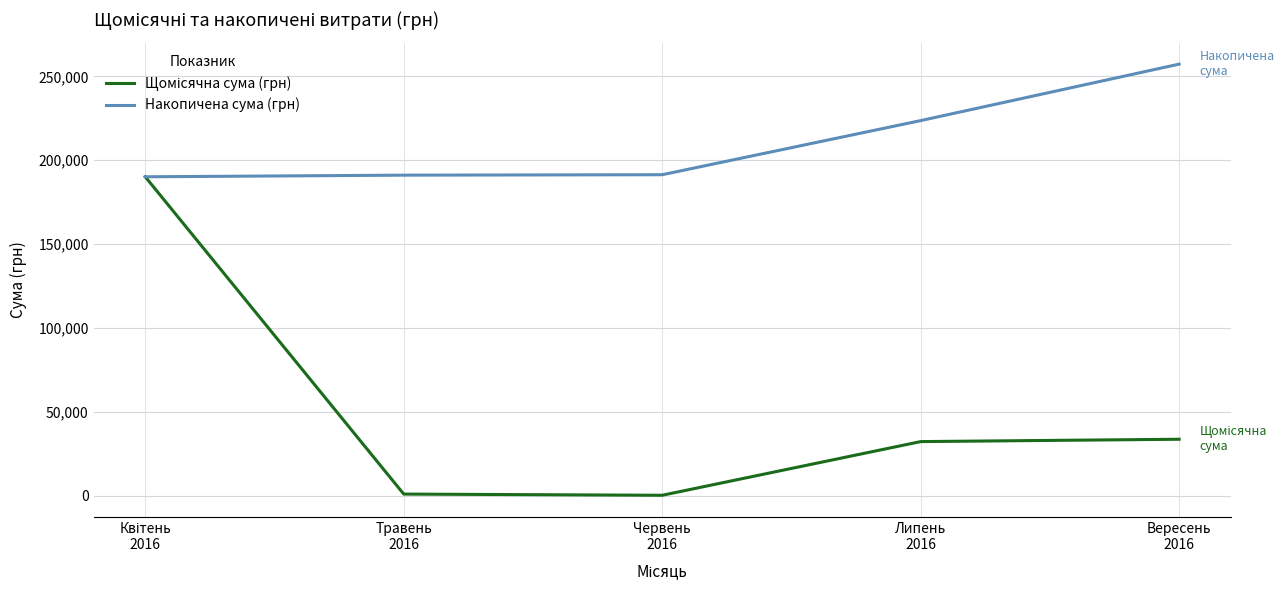

What position from the left is Вересень
2016?

5